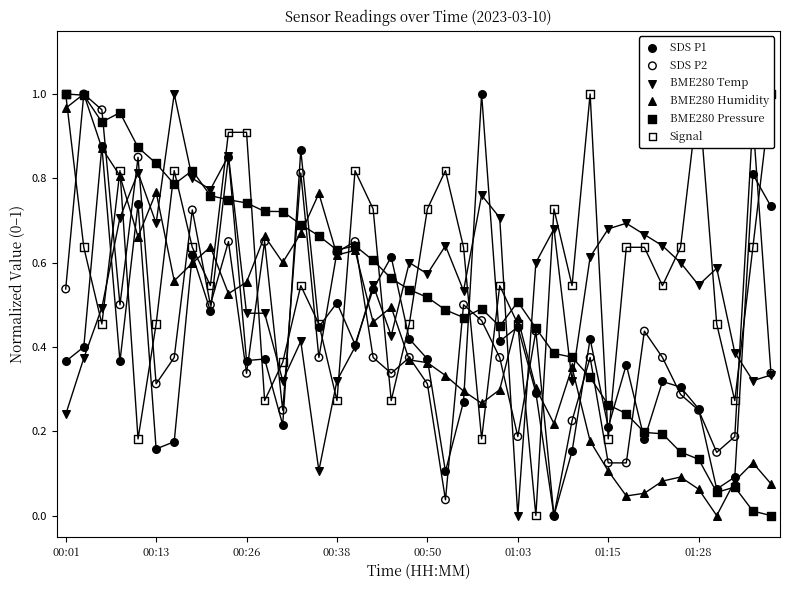

Which series has the largest Y range (max minus min)?

SDS P1